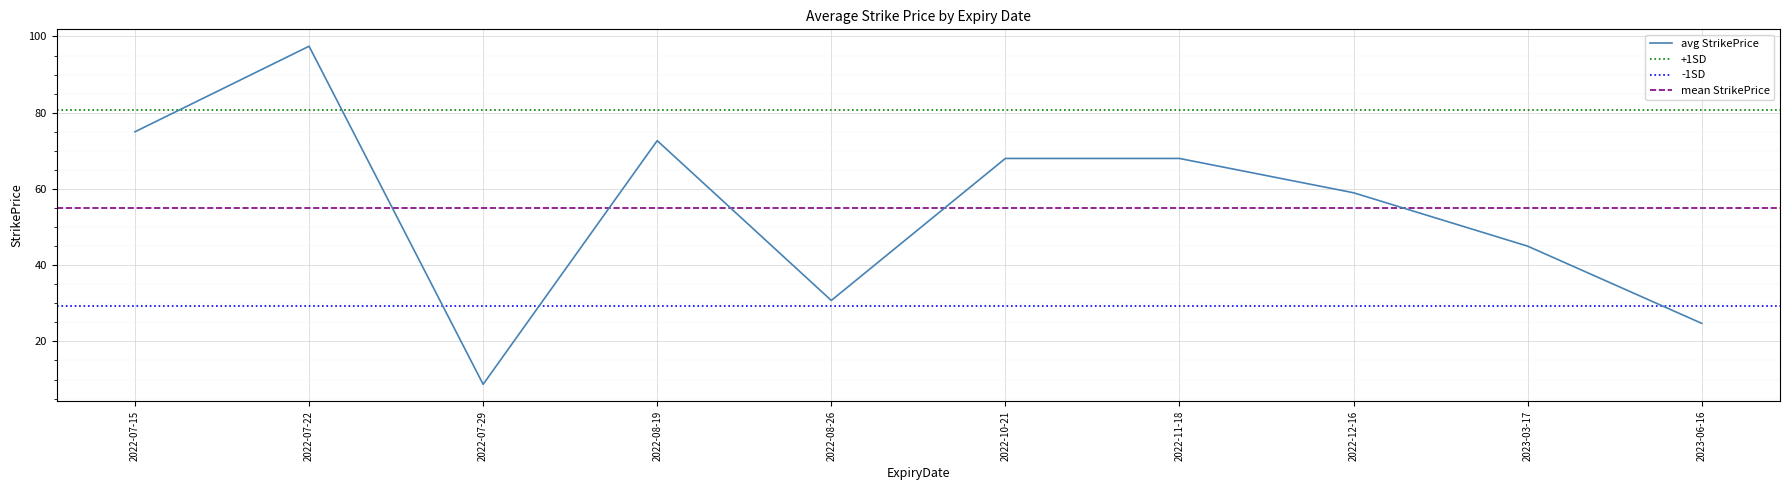

What is the maximum value for avg StrikePrice?

97.4